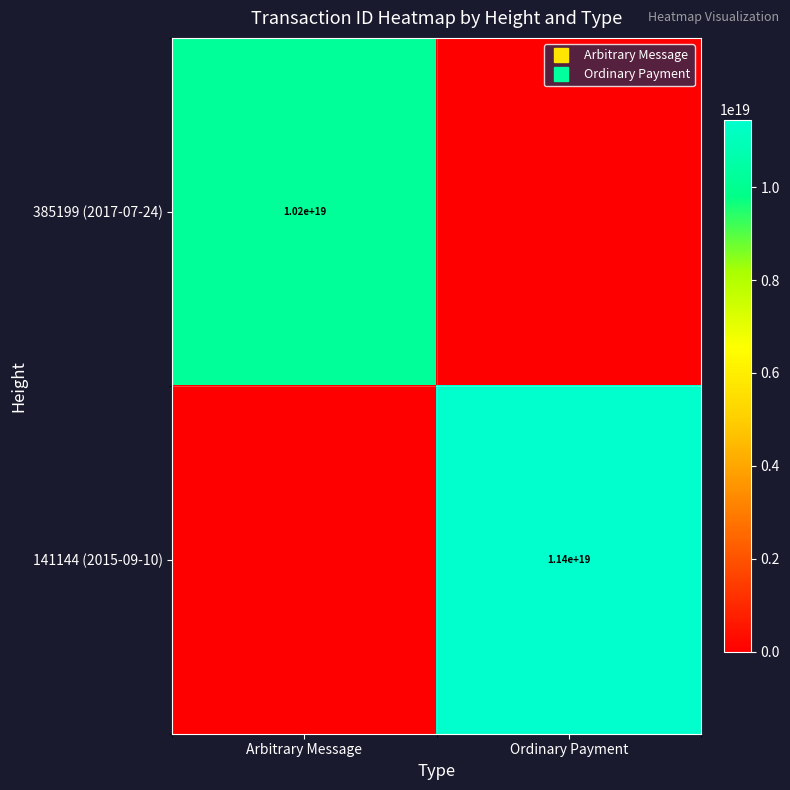

Rank the series by their maximum value, from lowest to highest.

385199 (2017-07-24), 141144 (2015-09-10)